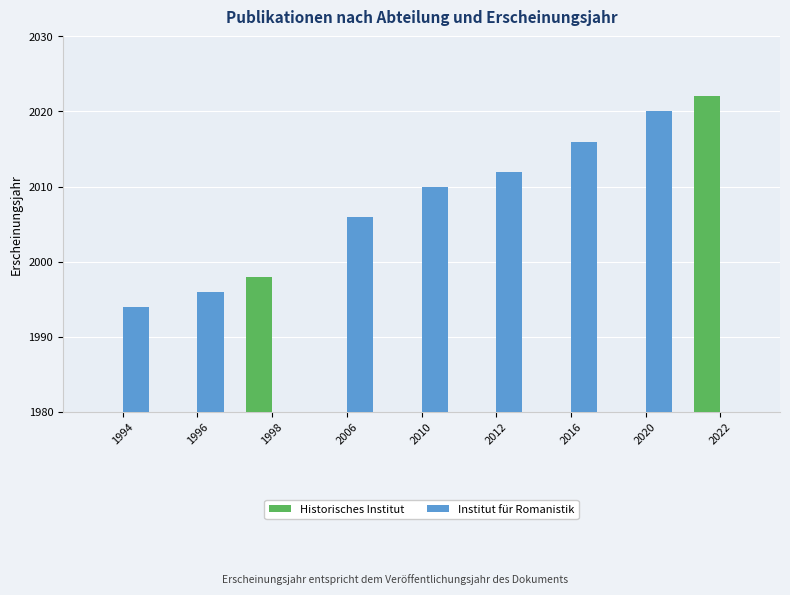

Reading left to right, transcribe all the data shown in this chart.

Historisches Institut: 1994=0	1996=0	1998=1998	2006=0	2010=0	2012=0	2016=0	2020=0	2022=2022
Institut für Romanistik: 1994=1994	1996=1996	1998=0	2006=2006	2010=2010	2012=2012	2016=2016	2020=2020	2022=0